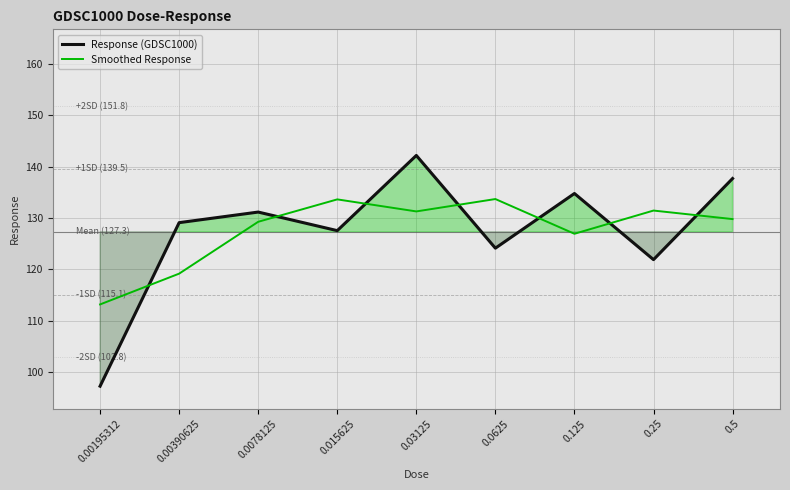

Between 0.0078125 and 0.5, which series saw the biggest shift?

Response (GDSC1000)